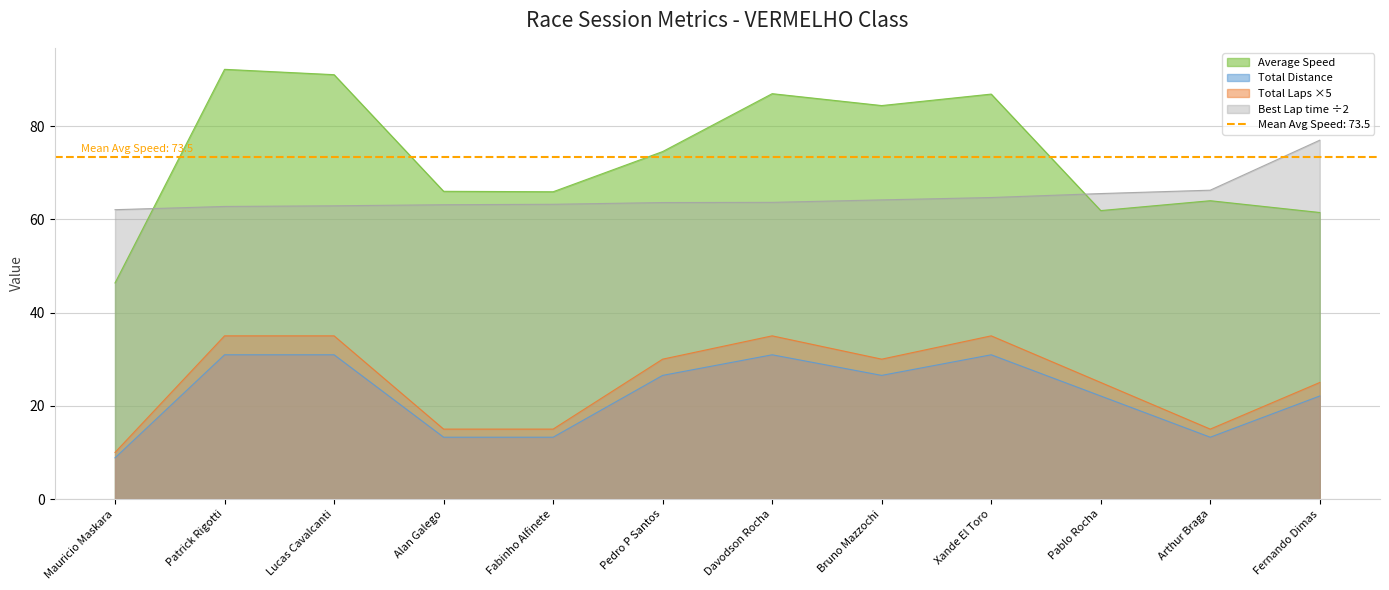

Does the chart display data point markers on the line(s)?

No